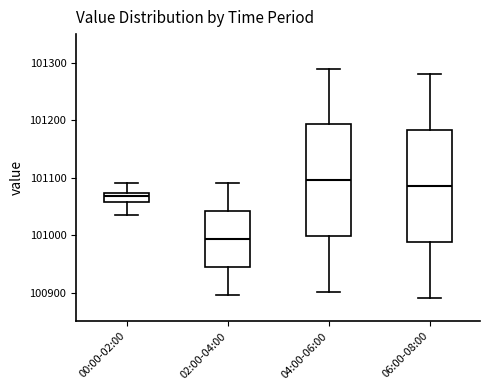

Which box has the lowest median line?

02:00-04:00